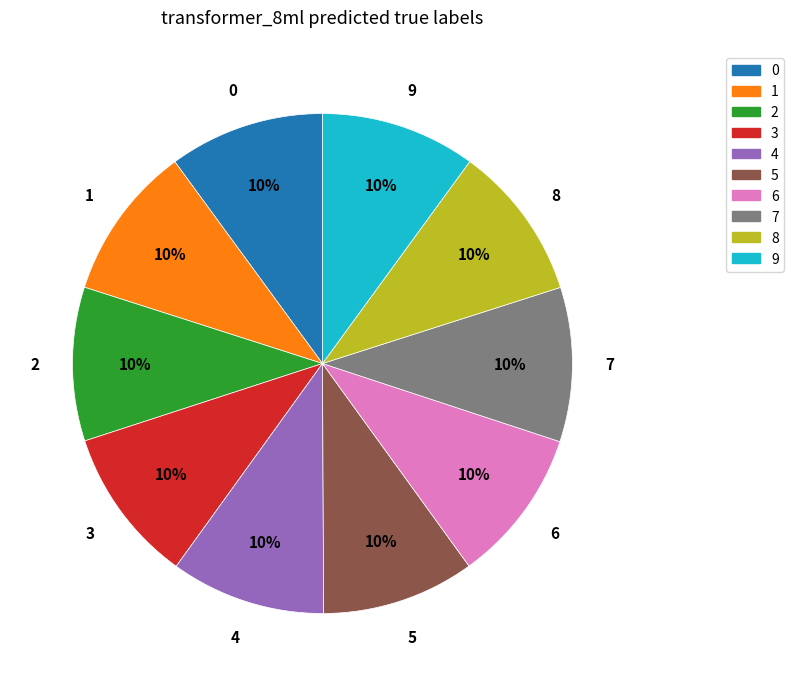

To the nearest percent, what is the average slice percentage?

10%